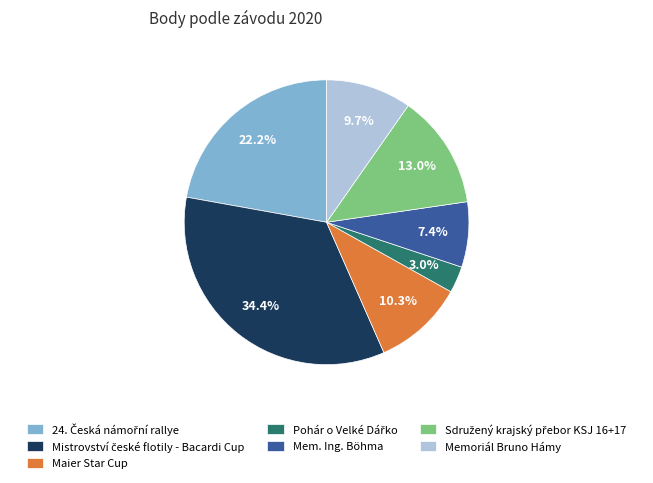

What is the total percentage of Maier Star Cup and Memoriál Bruno Hámy?

20.0%